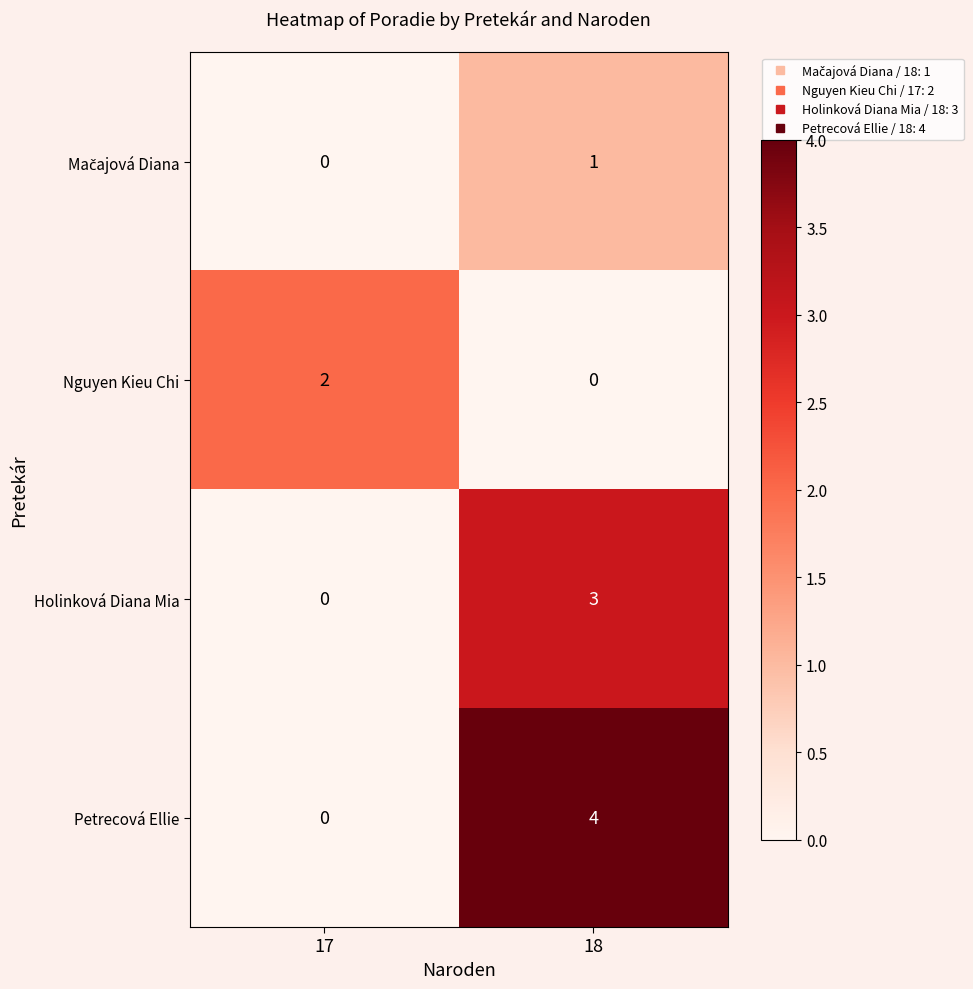

Rank the categories by Nguyen Kieu Chi value from highest to lowest.

17, 18